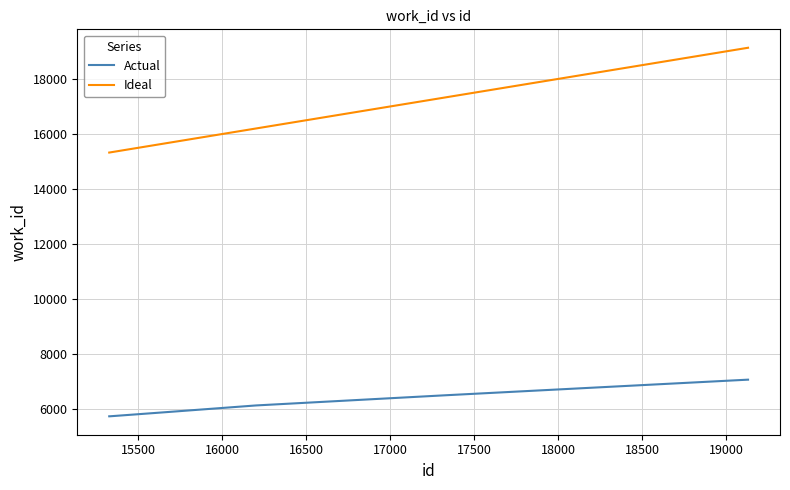

List the series in order of their peak value, highest first.

Ideal, Actual